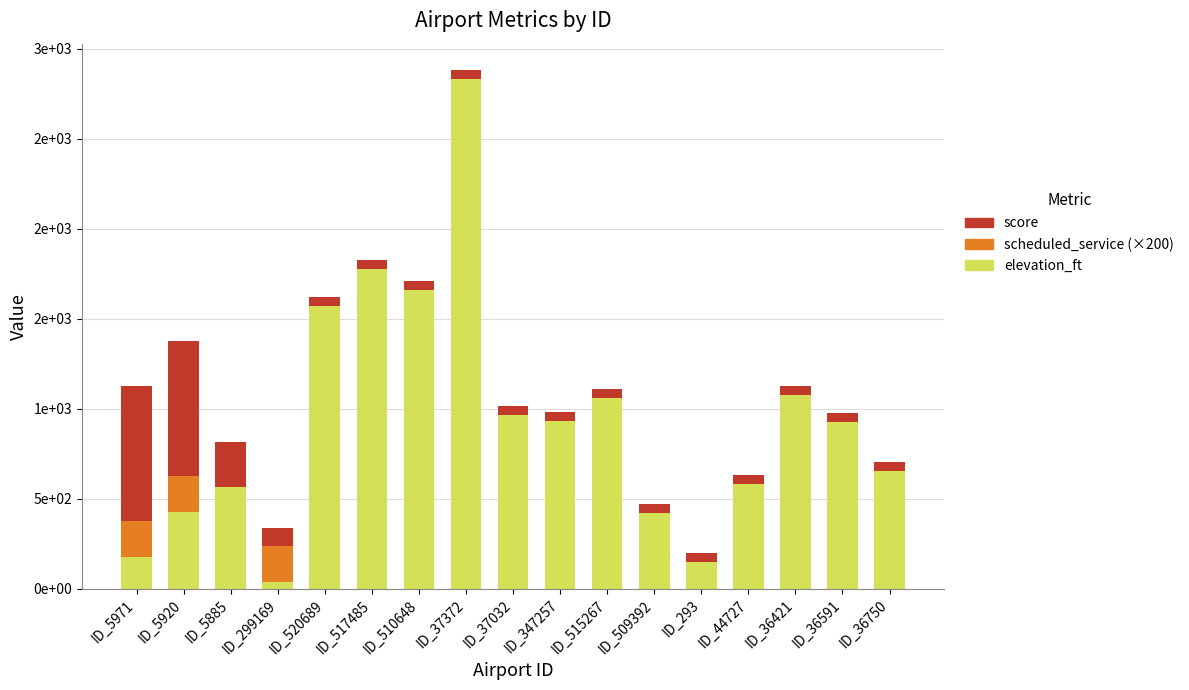

What are all the series names shown in the legend?

score, scheduled_service (×200), elevation_ft